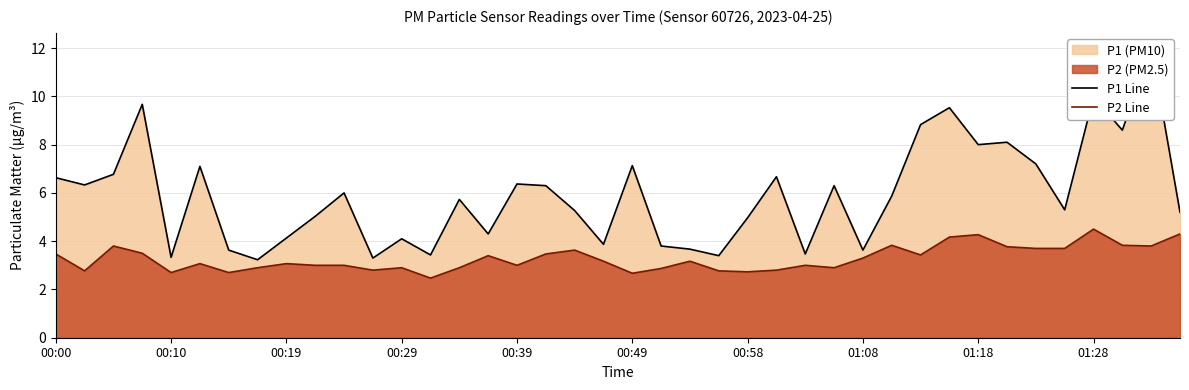

Rank the series at 29 from highest to lowest value.

P1 Line, P2 Line